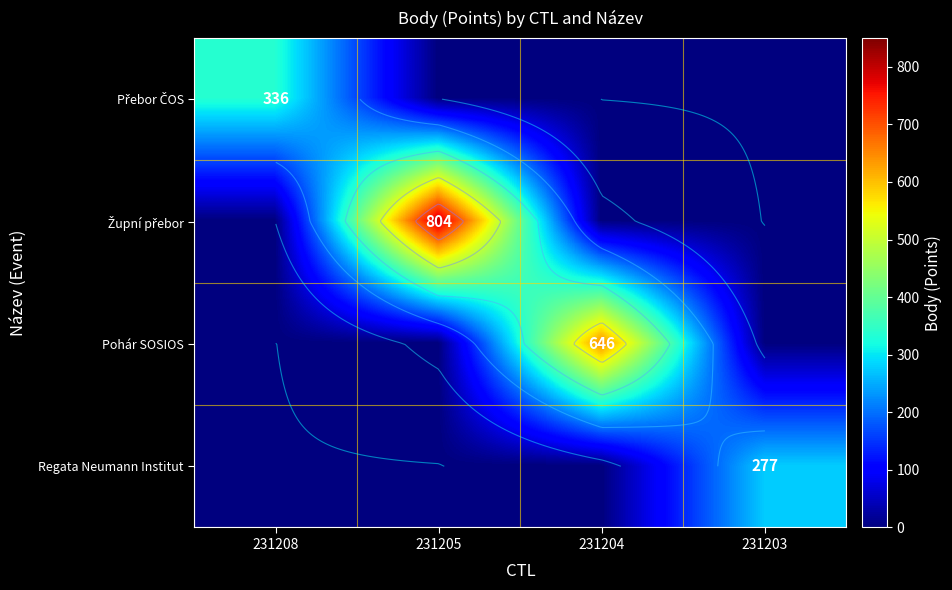

Rank the categories by Přebor ČOS value from highest to lowest.

231208, 231205, 231204, 231203